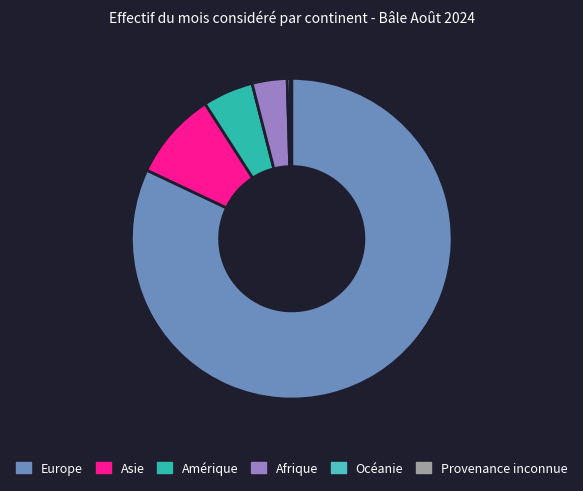

Does Océanie account for over 50% of the chart?

No